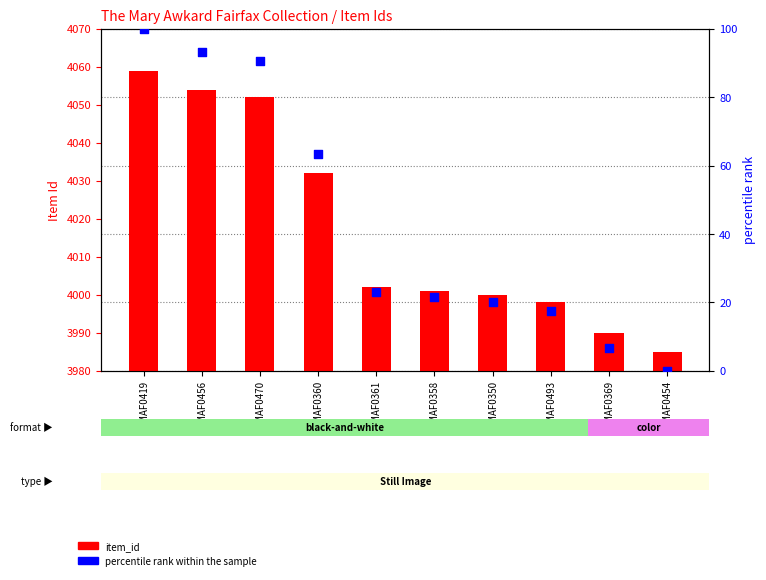

What is the total value across all series at MAF0470?

4142.5